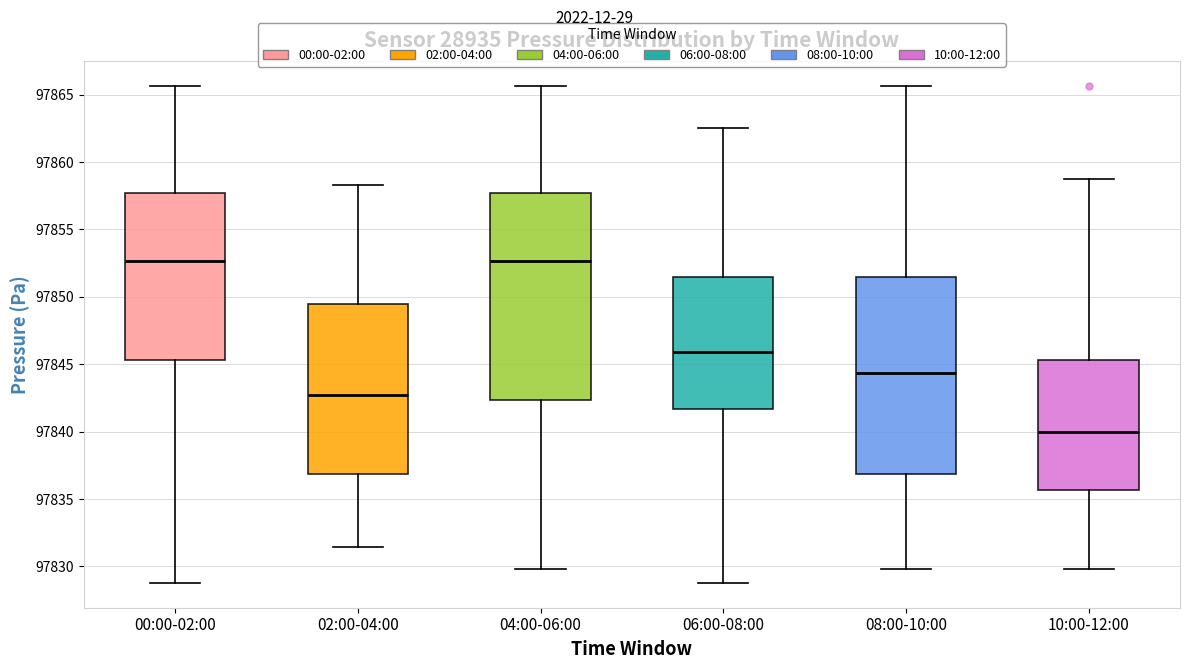

Reading left to right, transcribe this box plot: for each box, give where its median line is, the range the box spans, and where its two whiskers end, as read against the y-axis. The values are not printed on the chart, so give them approximately, as read against the axis.

00:00-02:00: median 97852.5, box 97845.5 to 97857.5, whiskers 97829.0 to 97865.5
02:00-04:00: median 97842.5, box 97837.0 to 97849.5, whiskers 97831.5 to 97858.5
04:00-06:00: median 97852.5, box 97842.5 to 97857.5, whiskers 97830.0 to 97865.5
06:00-08:00: median 97846.0, box 97841.5 to 97851.5, whiskers 97829.0 to 97862.5
08:00-10:00: median 97844.5, box 97837.0 to 97851.5, whiskers 97830.0 to 97865.5
10:00-12:00: median 97840.0, box 97835.5 to 97845.5, whiskers 97830.0 to 97859.0